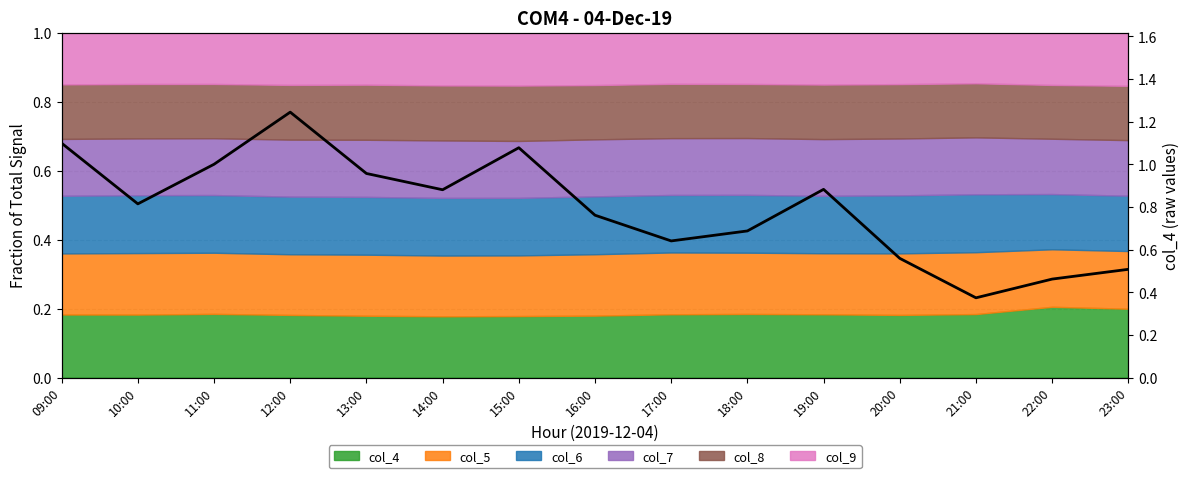

How many interior local peaks (higher than both neighbors) does the data have?

3